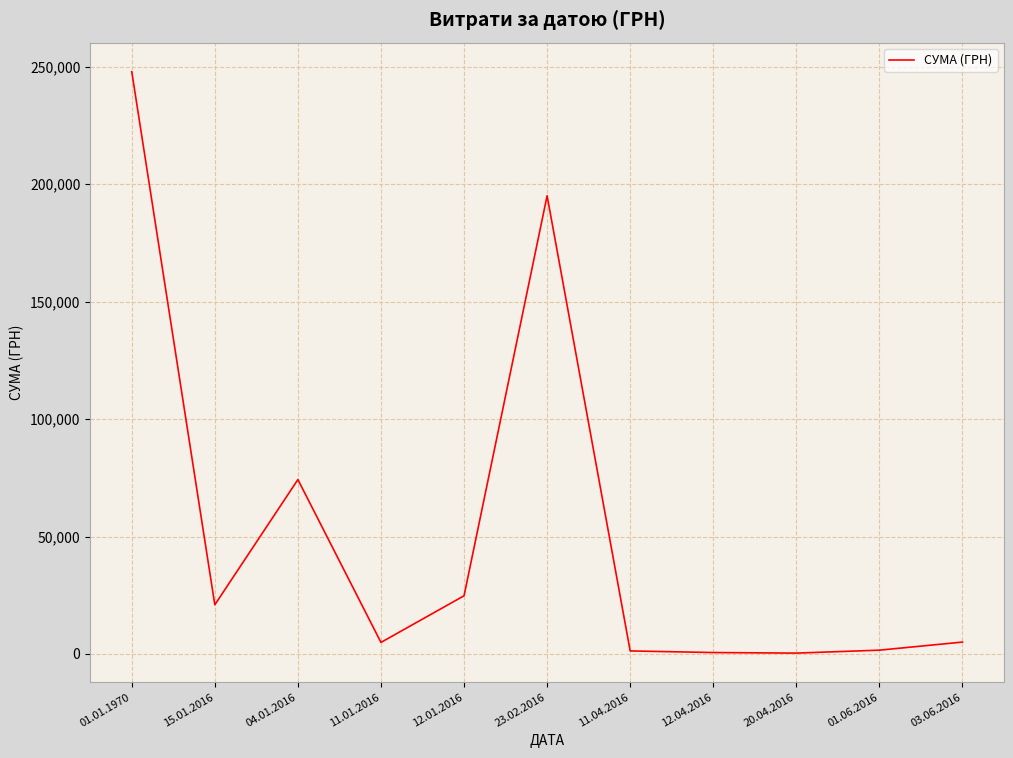

What is the average value?

52433.7